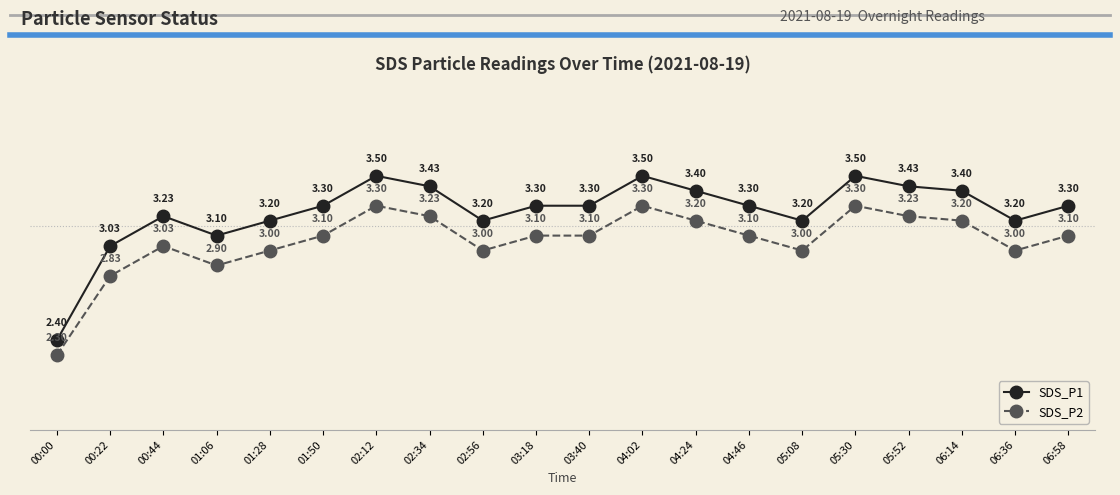

What is the sum of all SDS_P2 values?

61.3